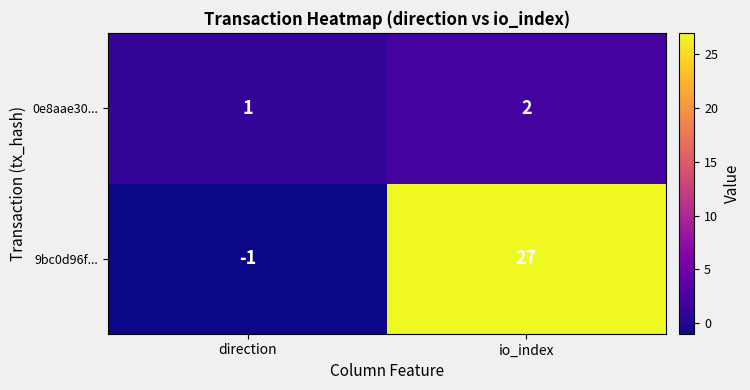

At which label does 0e8aae30... reach its minimum?

direction